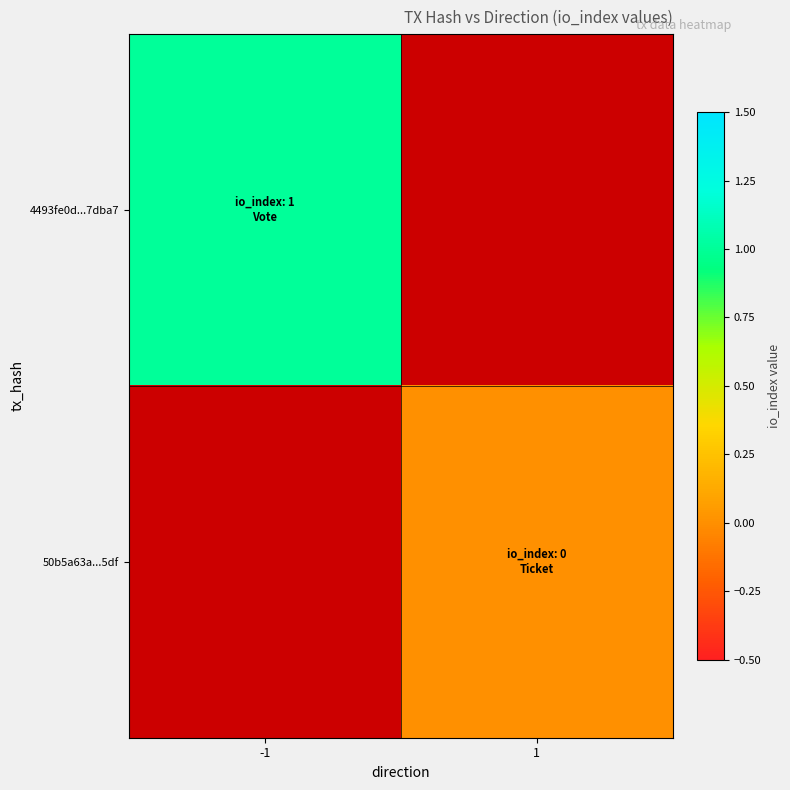

What is the minimum value for 4493fe0d...7dba7?

1.0